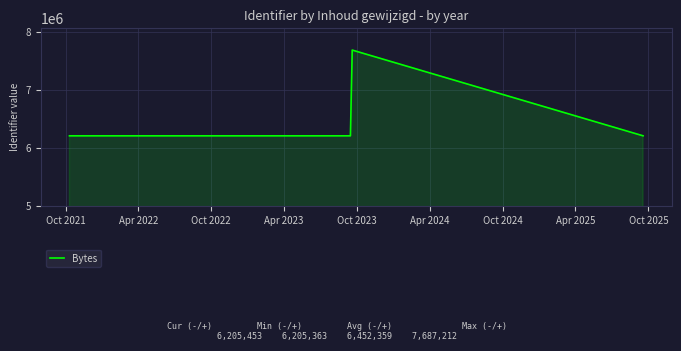

What is the minimum value shown in the chart?

6205363